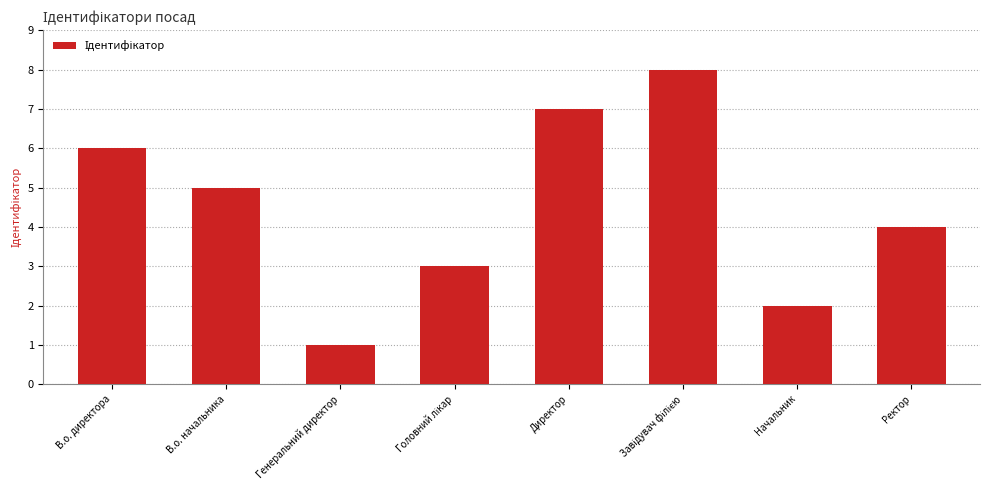

Which category has the lowest value across all series?

Генеральний директор